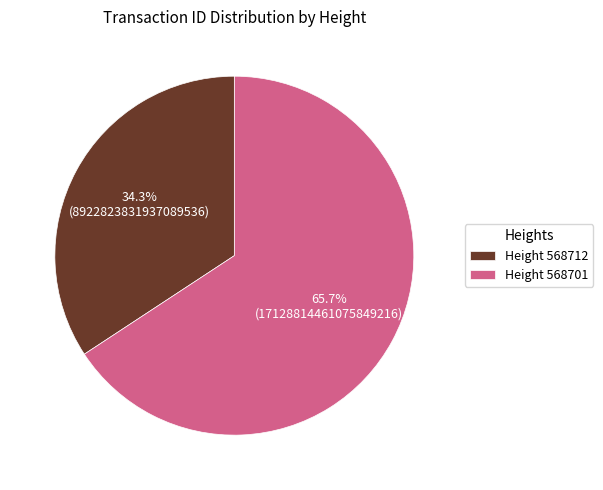

Which slice is the largest?

Height 568701